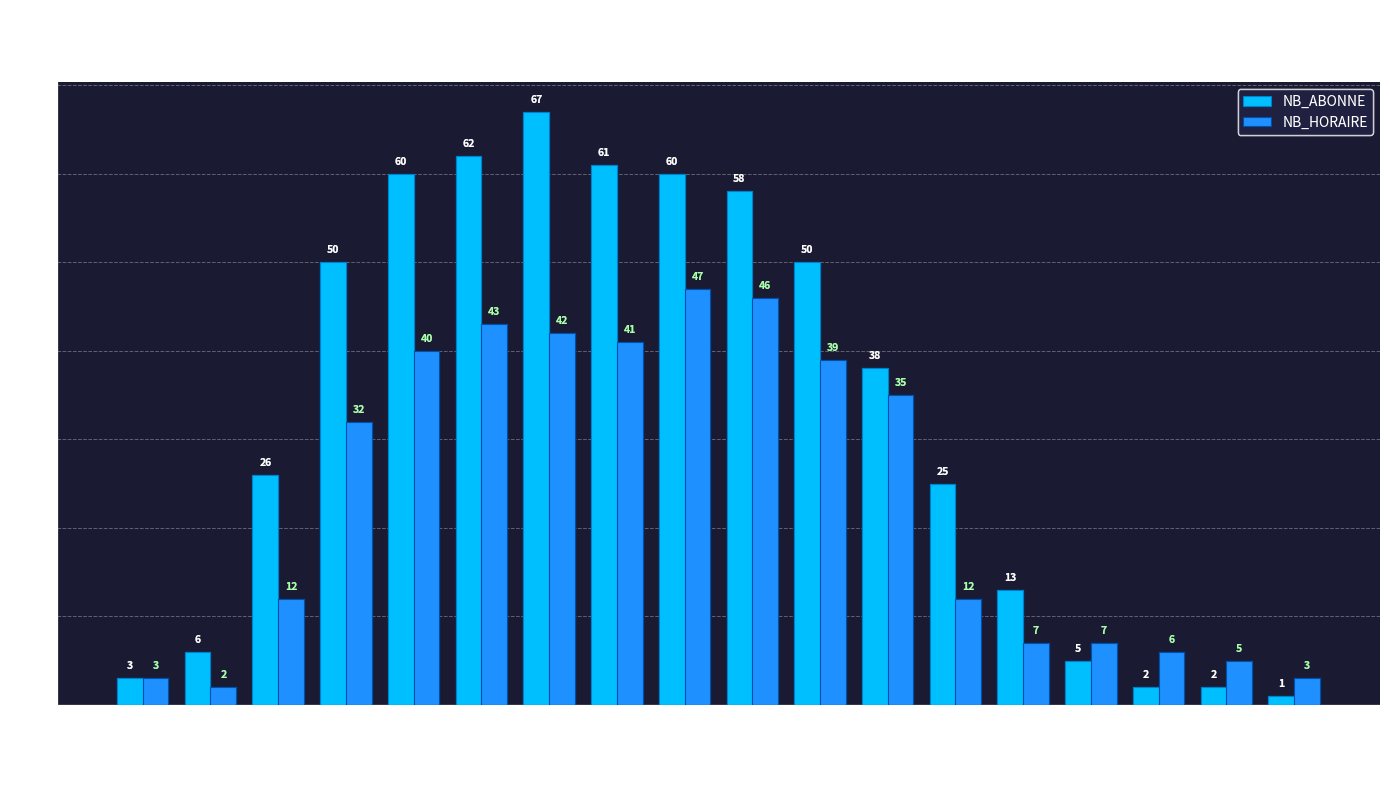

The NB_ABONNE series shows 95 at Hour 10. True or false?

False